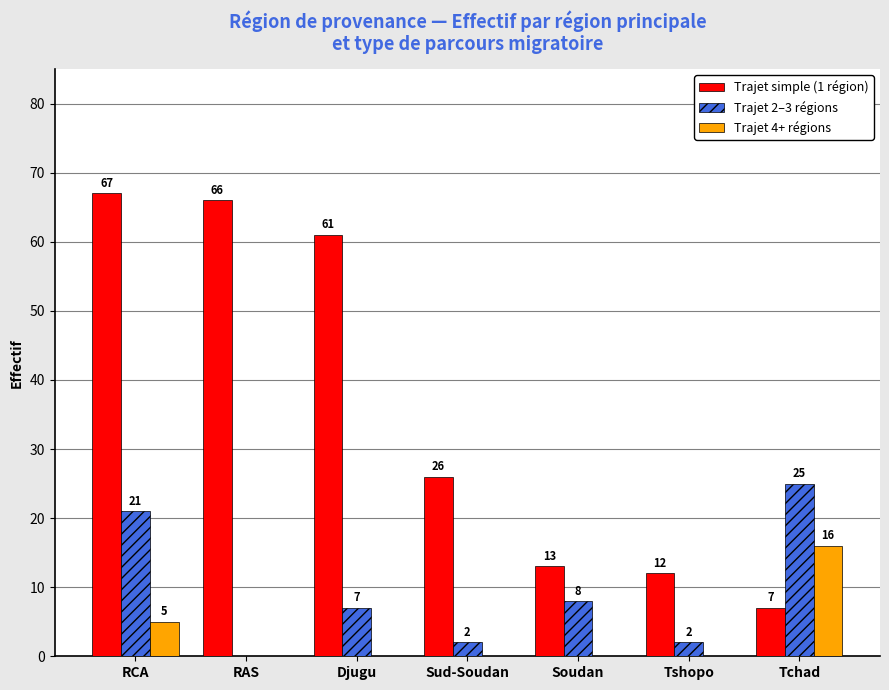

How many categories are shown in the chart?

7